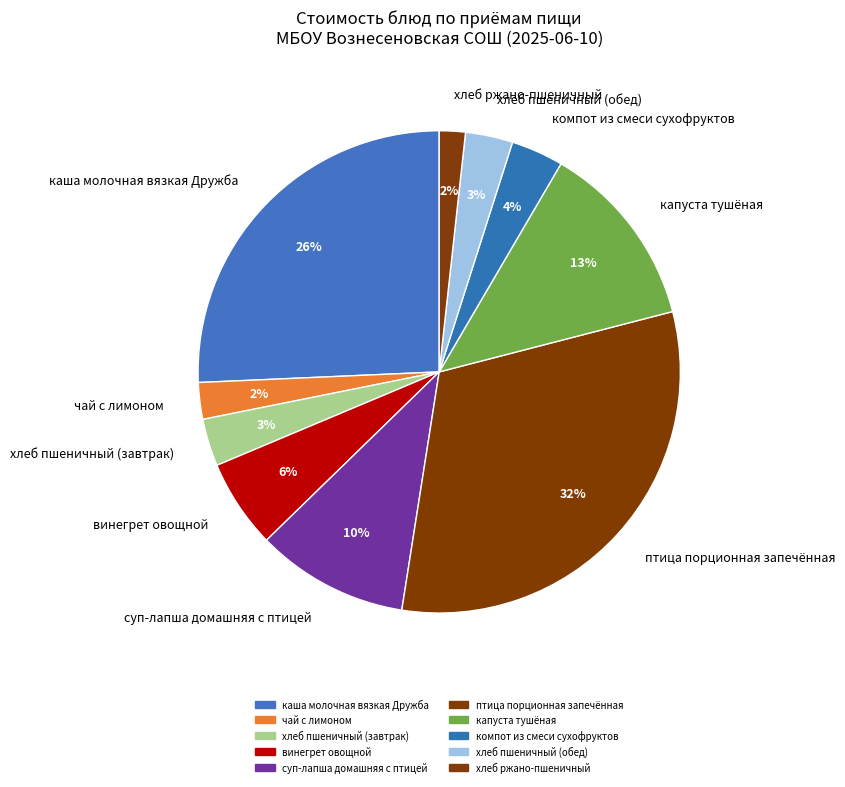

What is the largest slice in the pie chart?

птица порционная запечённая